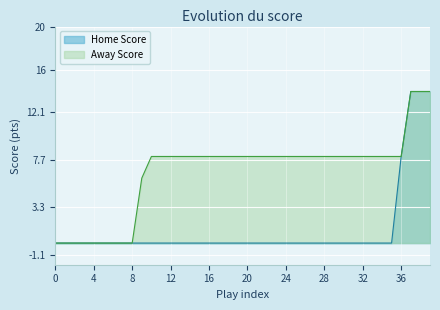

True or false: Home Score and Away Score intersect in this chart.

False